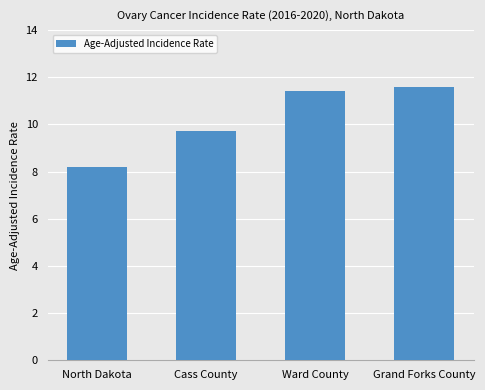

What is the difference between the maximum and minimum values?

3.4